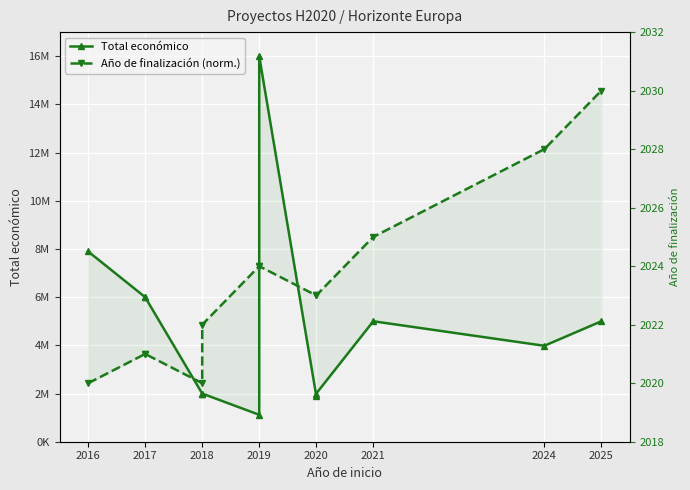

At which category does Total económico reach its first local valley?

2018